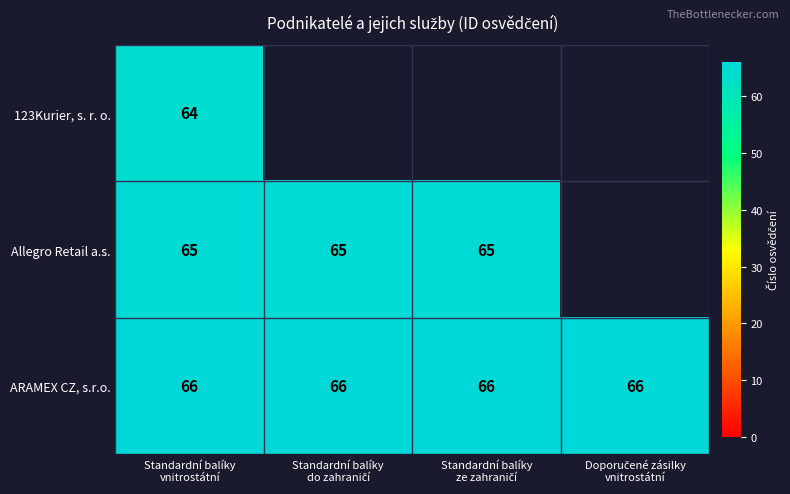

The value of Allegro Retail a.s. at Standardní balíky ze zahraničí is 100.6. True or false?

False